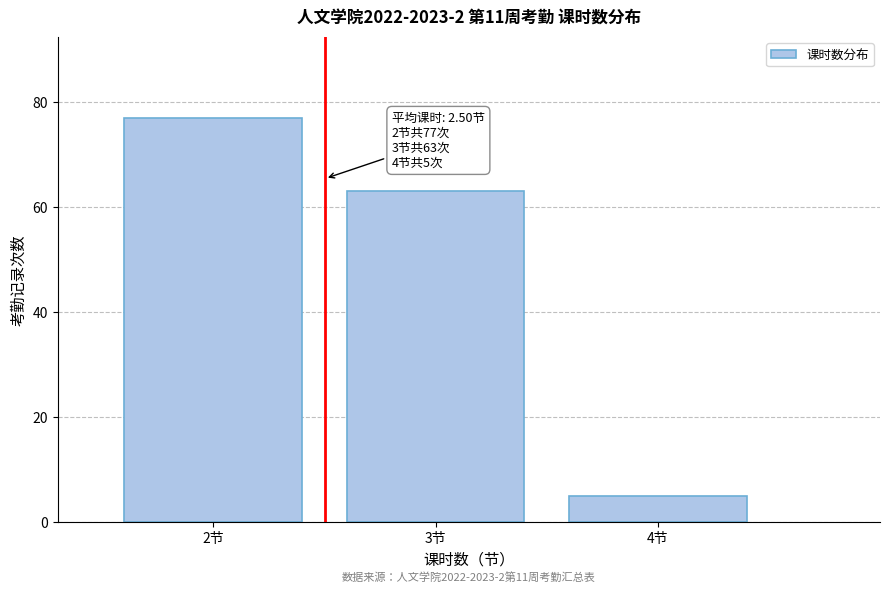

Reading left to right, what are all the values shown in this chart?

77	63	5